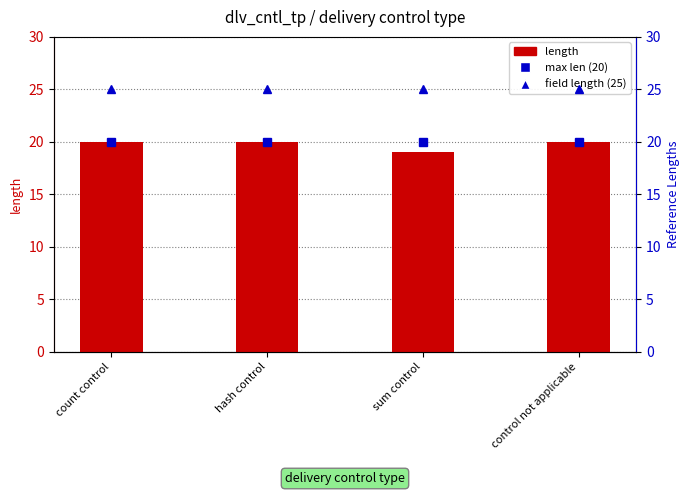

The value of length at hash control is 11. True or false?

False